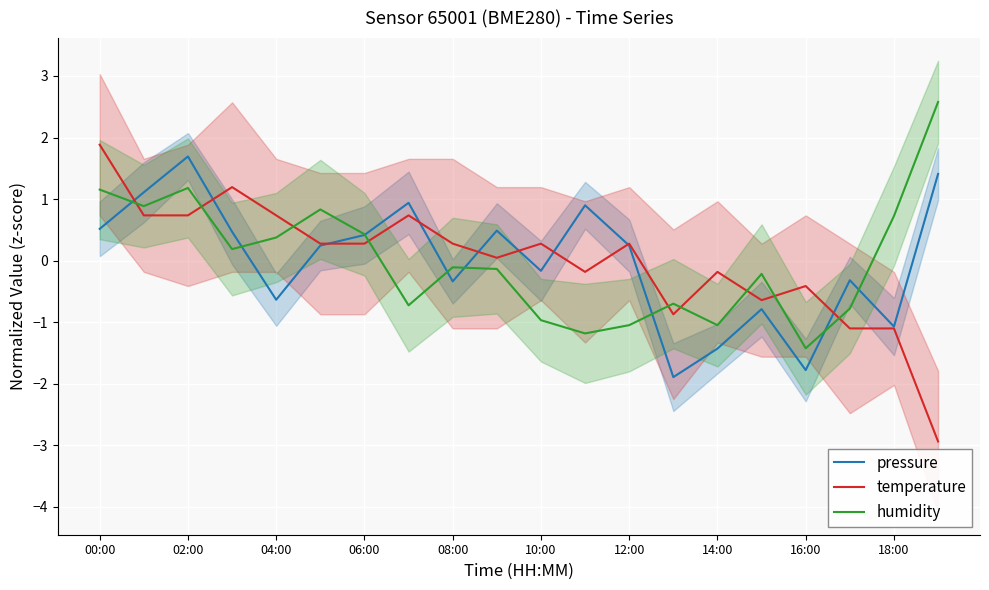

At which category does the chart reach its minimum across all series?

19